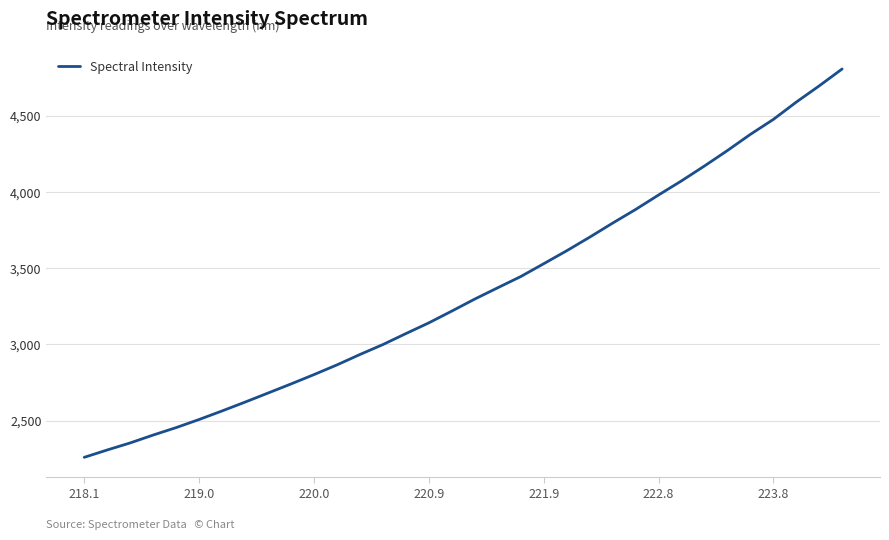

What is the smallest value displayed?

2259.8